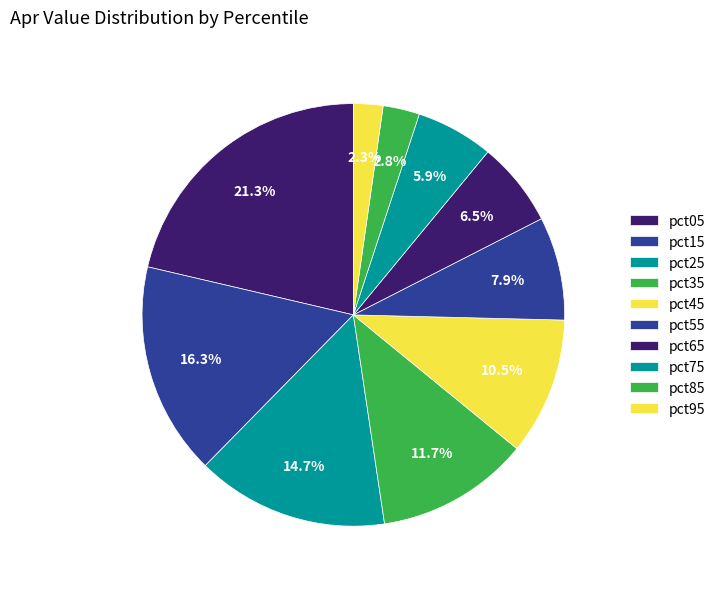

Count the number of slices in the pie.

10